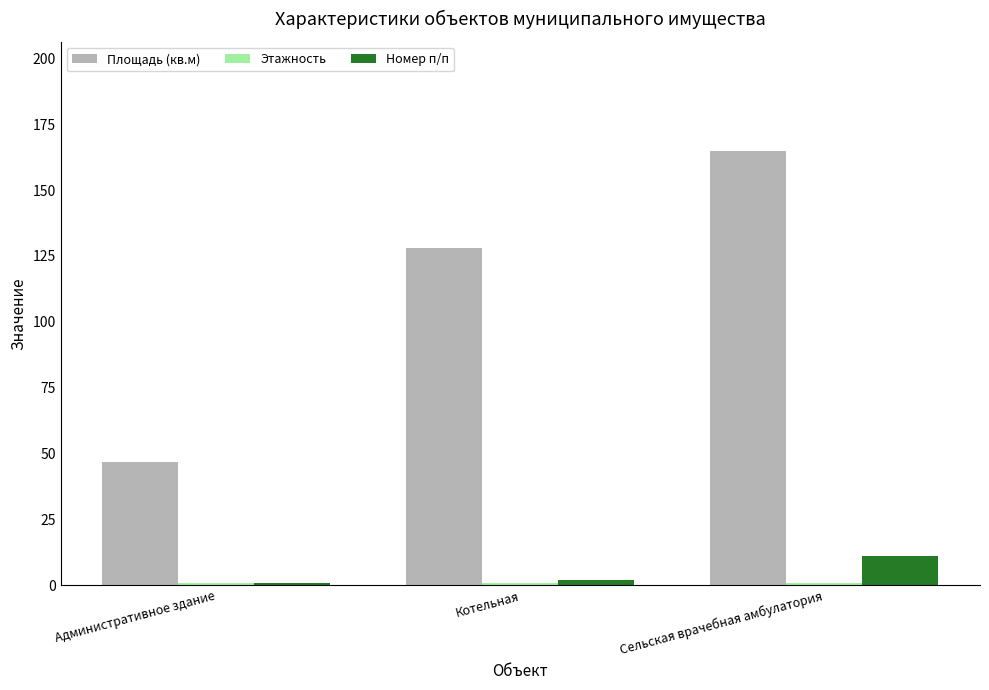

How many groups of bars are there?

3